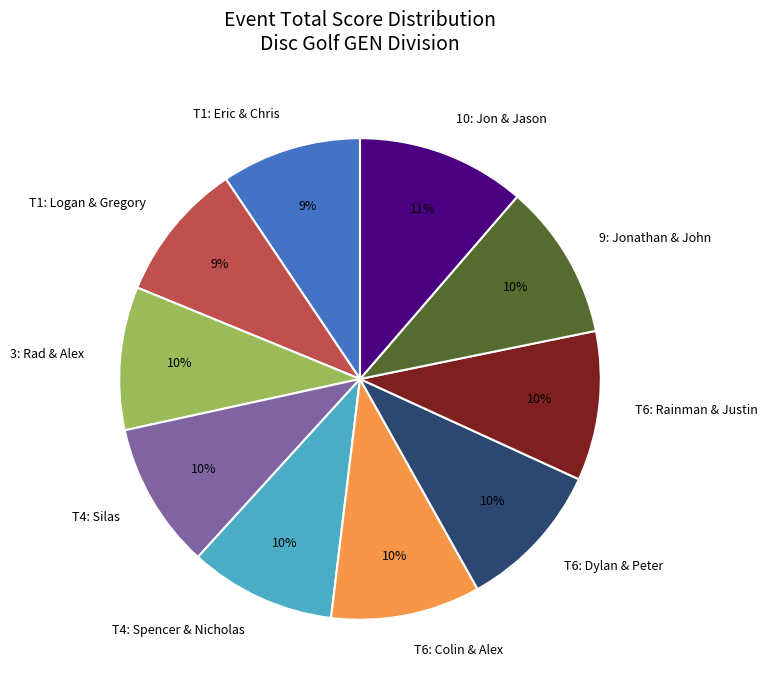

Which has a higher value, T4: Silas or 10: Jon & Jason?

10: Jon & Jason